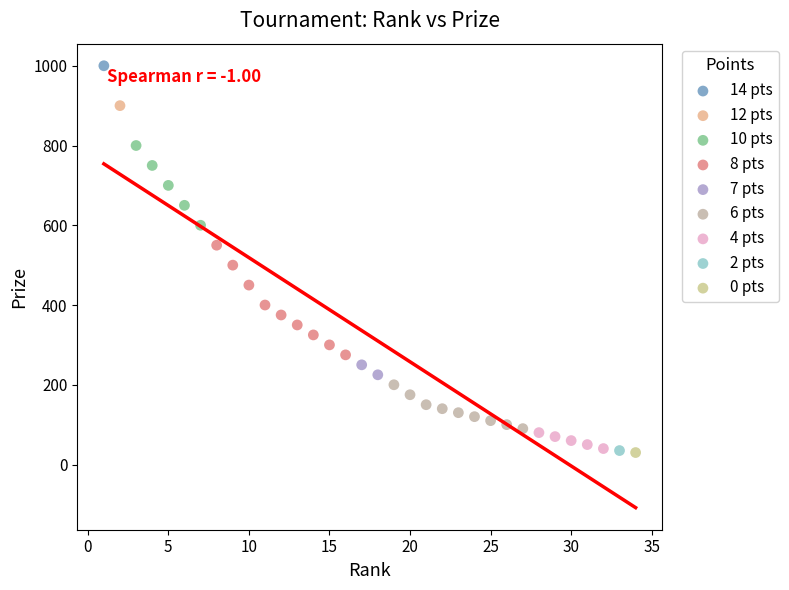

What are all the series names shown in the legend?

14 pts, 12 pts, 10 pts, 8 pts, 7 pts, 6 pts, 4 pts, 2 pts, 0 pts